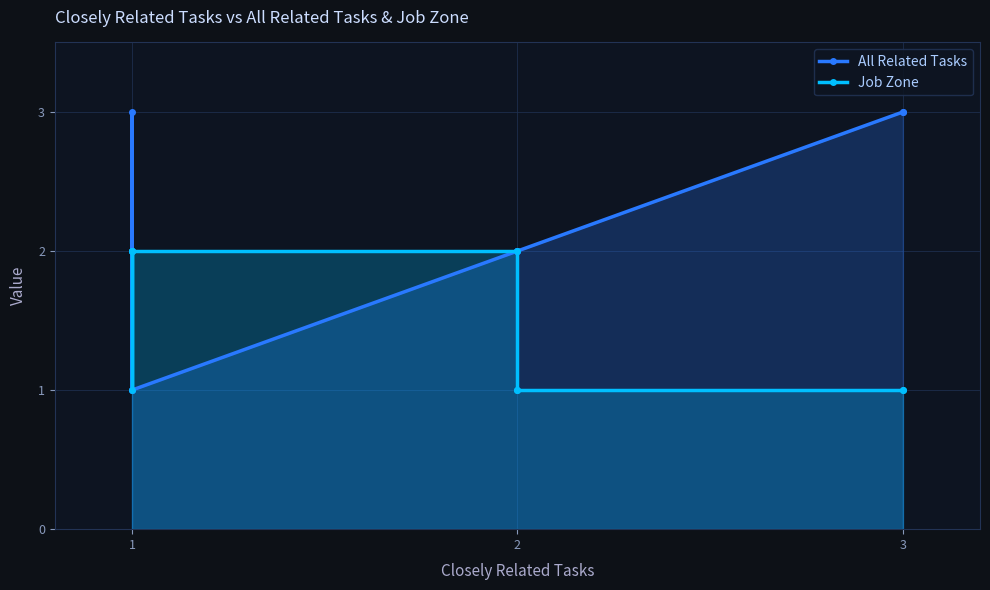

The value of All Related Tasks at 1 is 2. True or false?

False